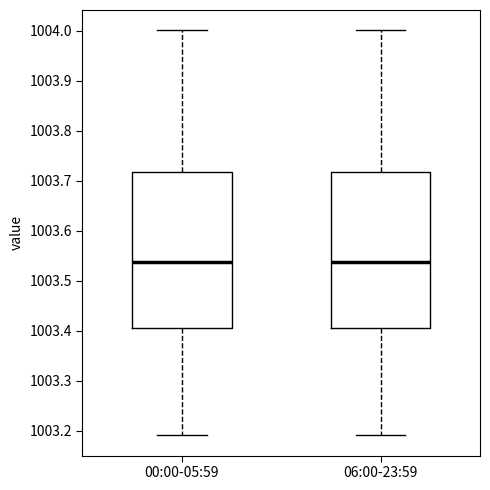

Where does the lower whisker of the box for 06:00-23:59 end on the y-axis? The values are not printed on the chart, so give them approximately, as read against the axis.

1003.19